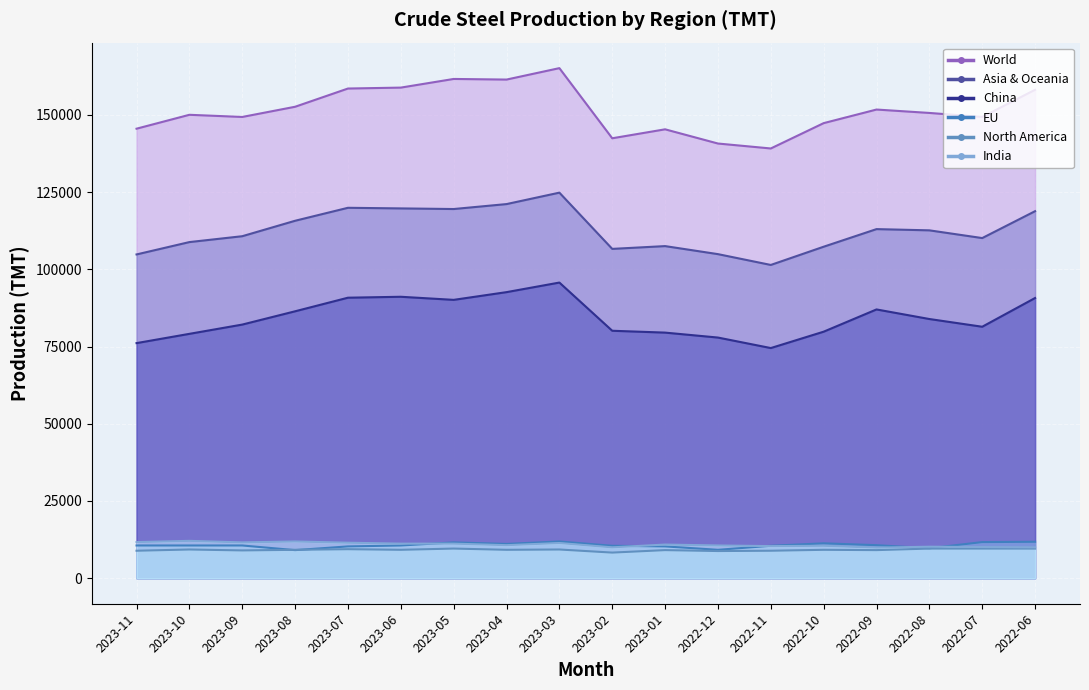

What is the value of the China point at the 1st from the left?

76100